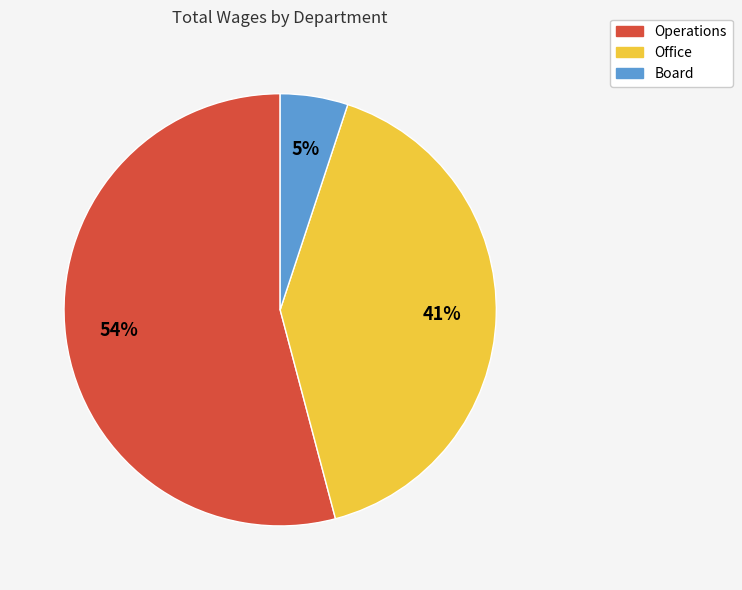

Approximately how many times larger is the value at Operations compared to Office?

1.3